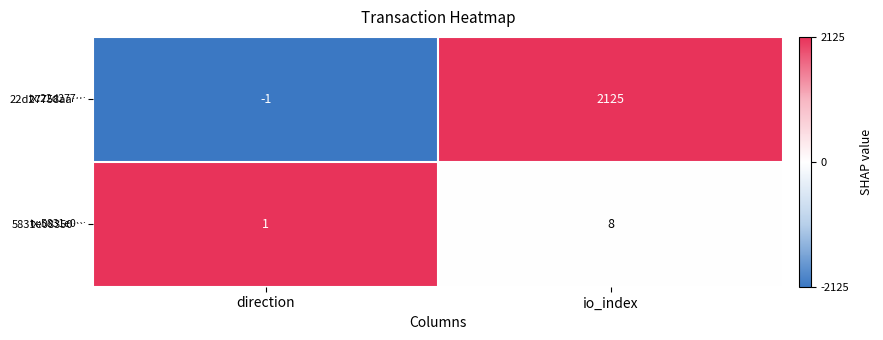

What is the difference between the 5831e08350… values at direction and io_index?

7